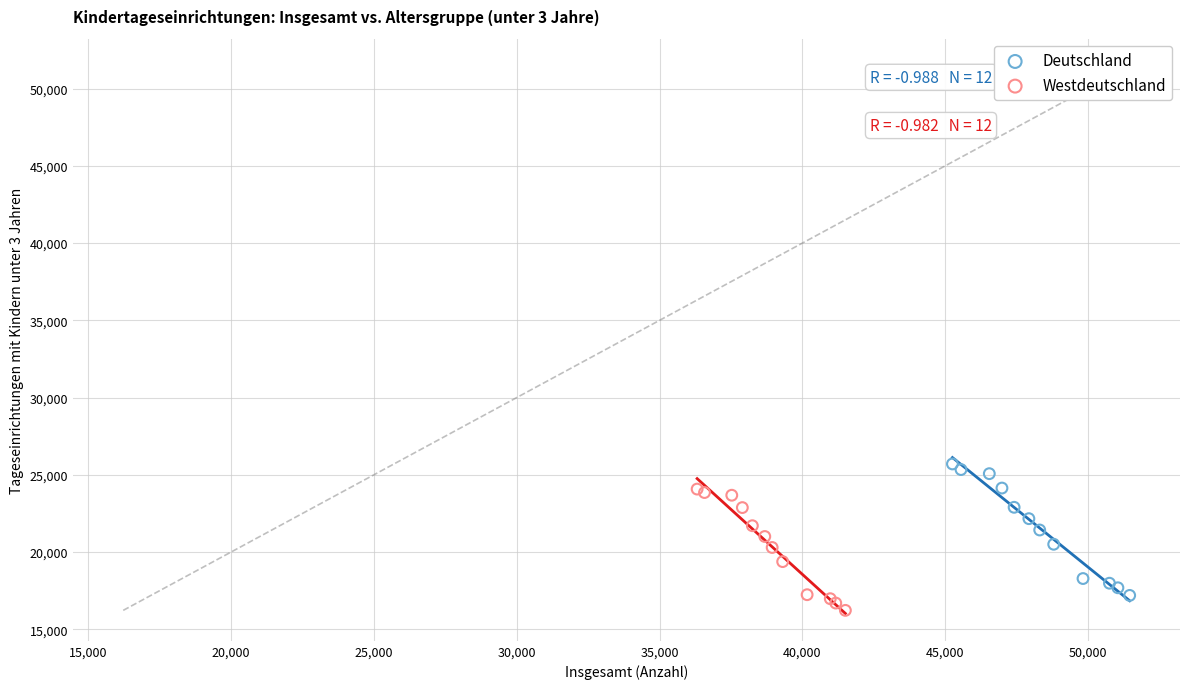

Which series has the largest Y range (max minus min)?

Deutschland